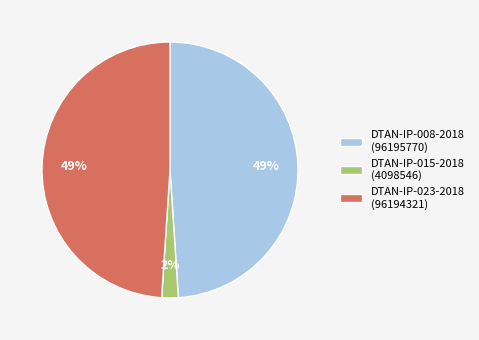

Which has a higher value, DTAN-IP-015-2018 (4098546) or DTAN-IP-008-2018 (96195770)?

DTAN-IP-008-2018 (96195770)